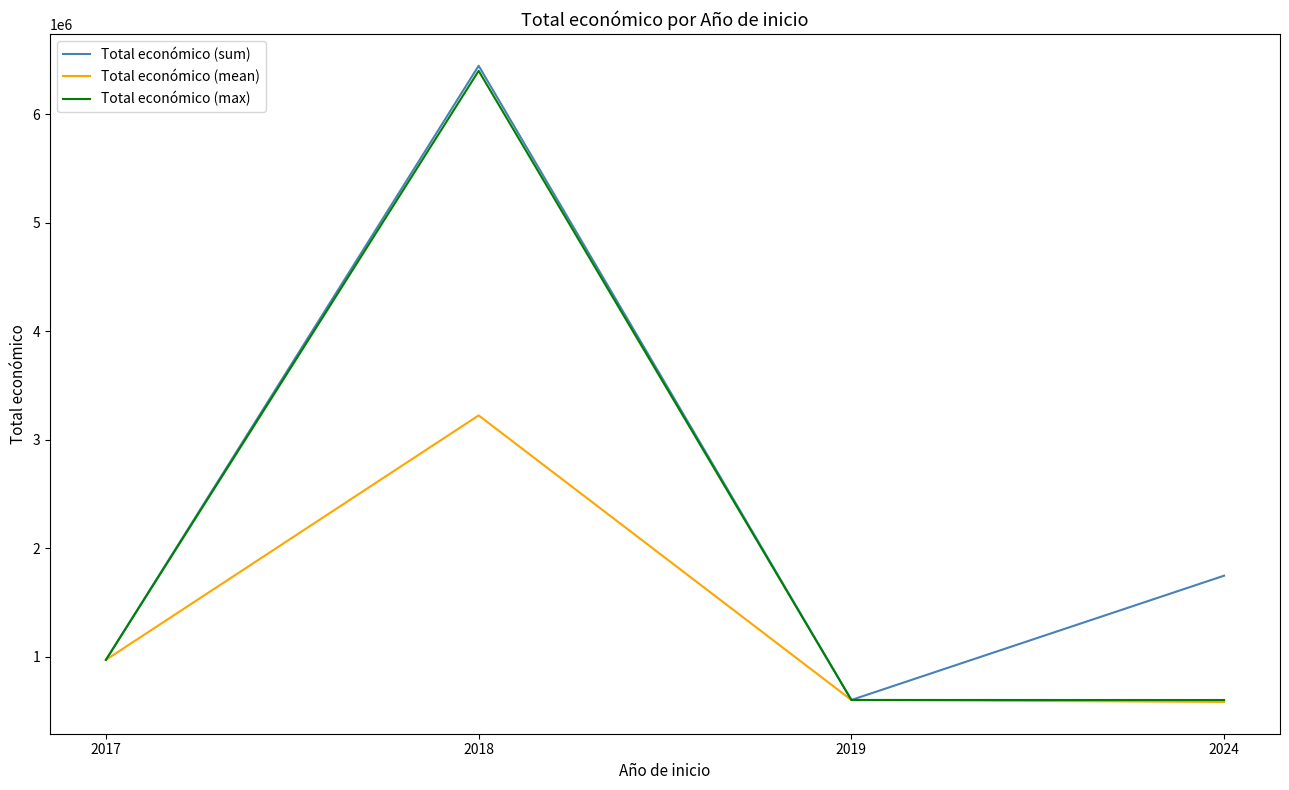

Rank the series by their average value, from highest to lowest.

Total económico (sum), Total económico (max), Total económico (mean)